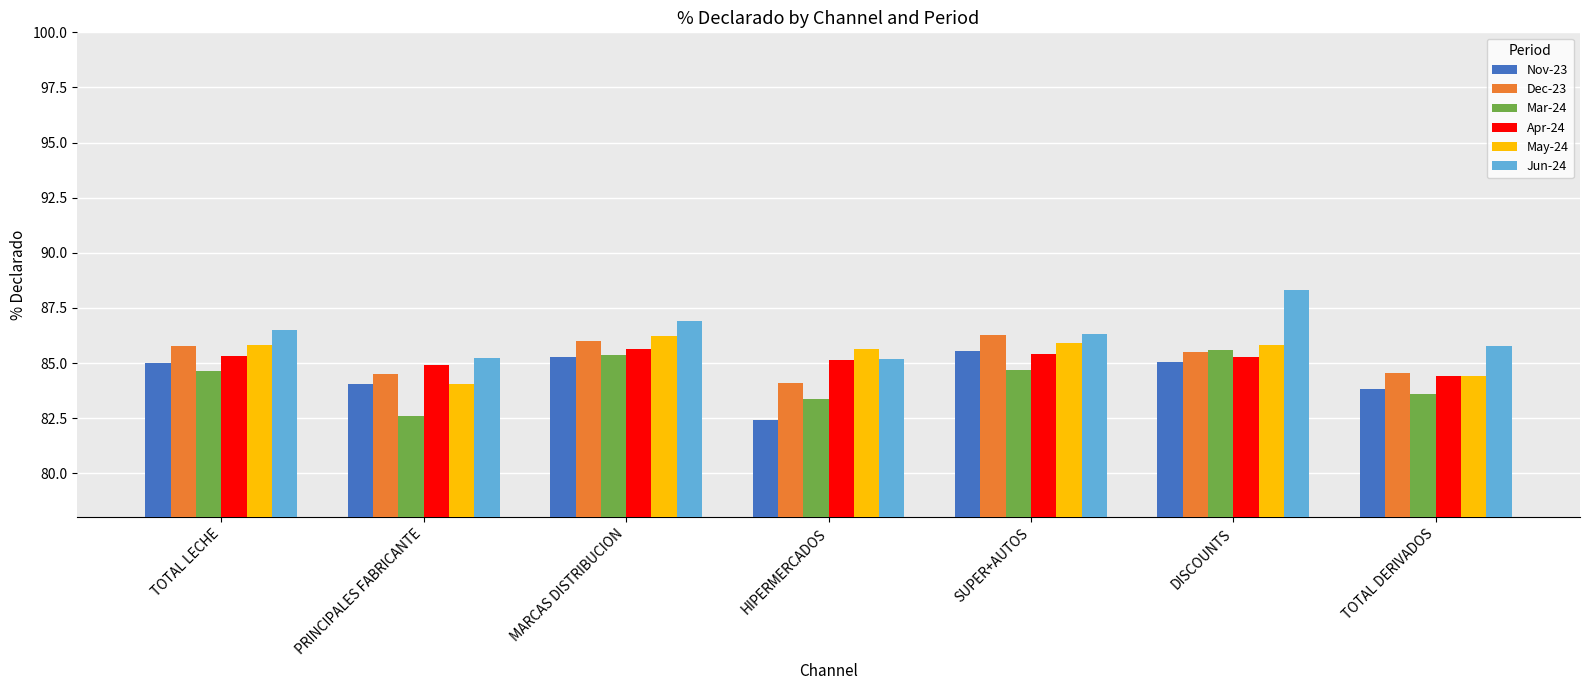

What is the difference between the maximum and minimum values in the Dec-23 series?

2.2